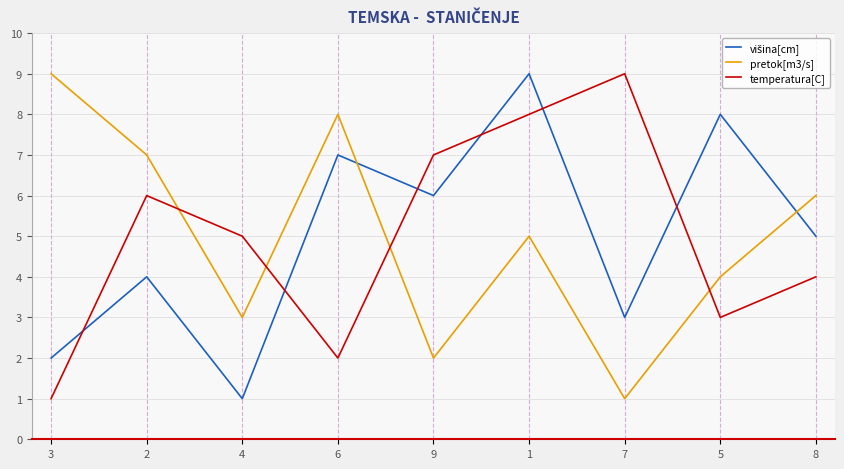

Between 3 and 2, which series saw the biggest shift?

temperatura[C]